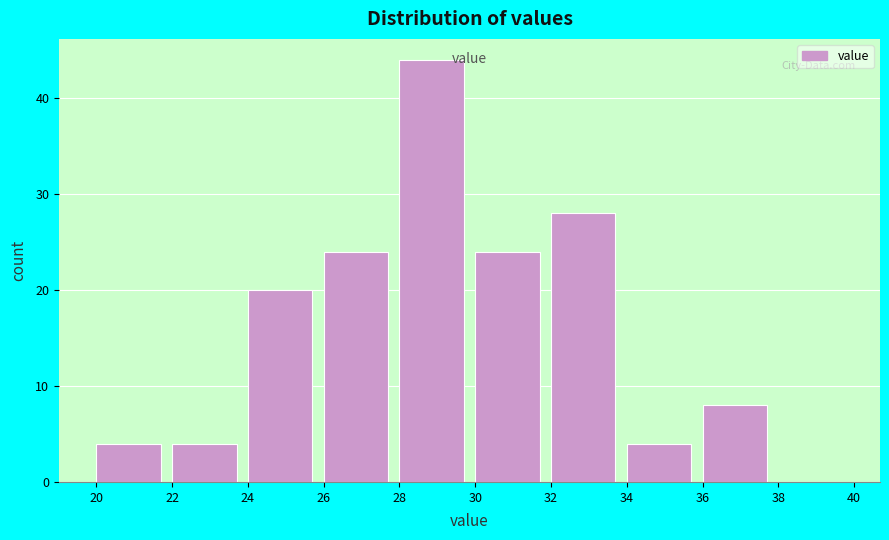

Reading left to right, transcribe this chart: for each bar, give the range it covers on the x-axis and its height. The values are not printed on the chart, so give them approximately, as read against the axis.

20 to 22: 4
22 to 24: 4
24 to 26: 20
26 to 28: 24
28 to 30: 44
30 to 32: 24
32 to 34: 28
34 to 36: 4
36 to 38: 8
38 to 40: 0